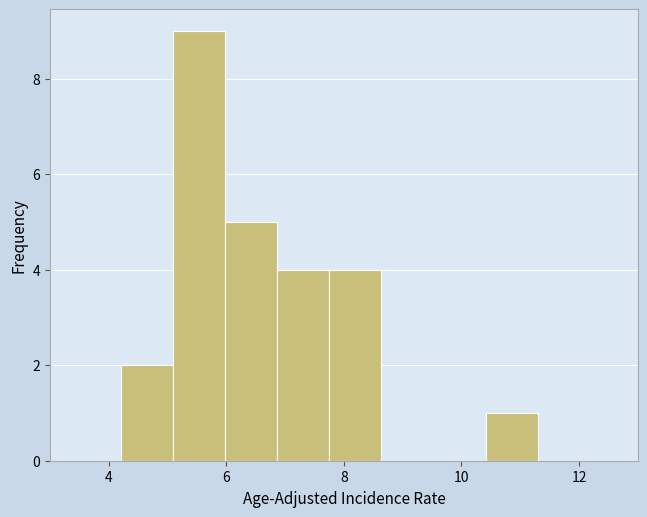

Reading left to right, transcribe this chart: for each bar, give the range it covers on the x-axis and its height. Neither the bar edges nor the heights are printed on the chart, so give them approximately, as read against the axes.

4.2 to 5.0: 2
5.0 to 6.0: 9
6.0 to 6.8: 5
6.8 to 7.8: 4
7.8 to 8.6: 4
8.6 to 9.6: 0
9.6 to 10.4: 0
10.4 to 11.4: 1